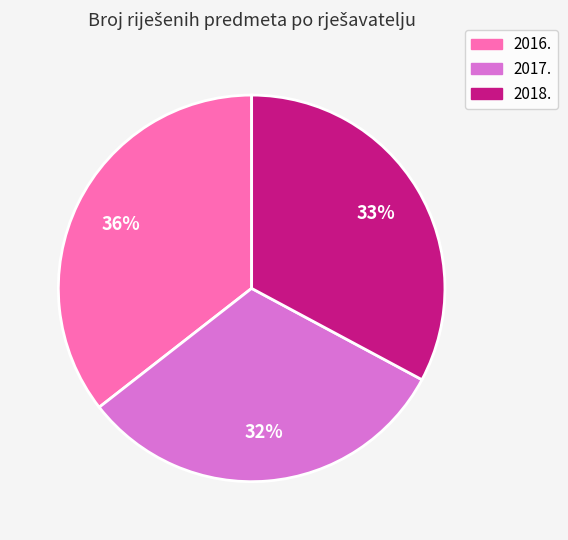

How many segments does this pie chart have?

3